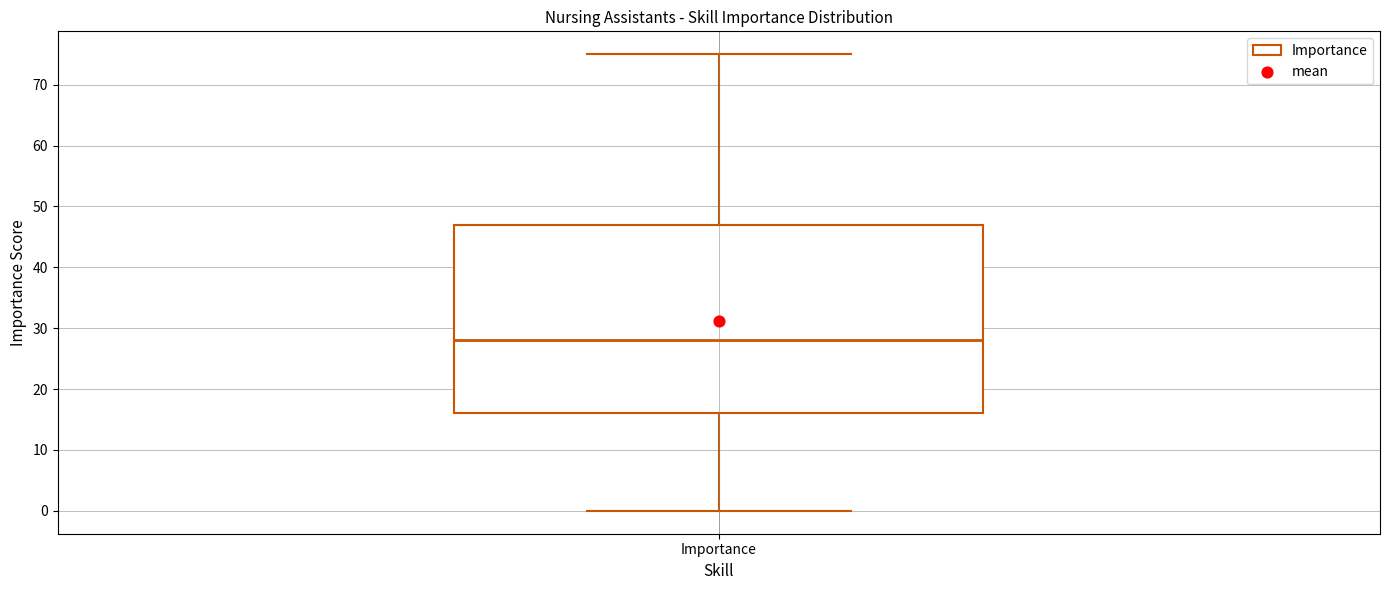

Read this box plot against the y-axis: the position of the median line, the range covered by the box, and the ends of both whiskers. The values are not printed on the chart, so give them approximately, as read against the axis.

median 28, box 16 to 47, whiskers 0 to 75